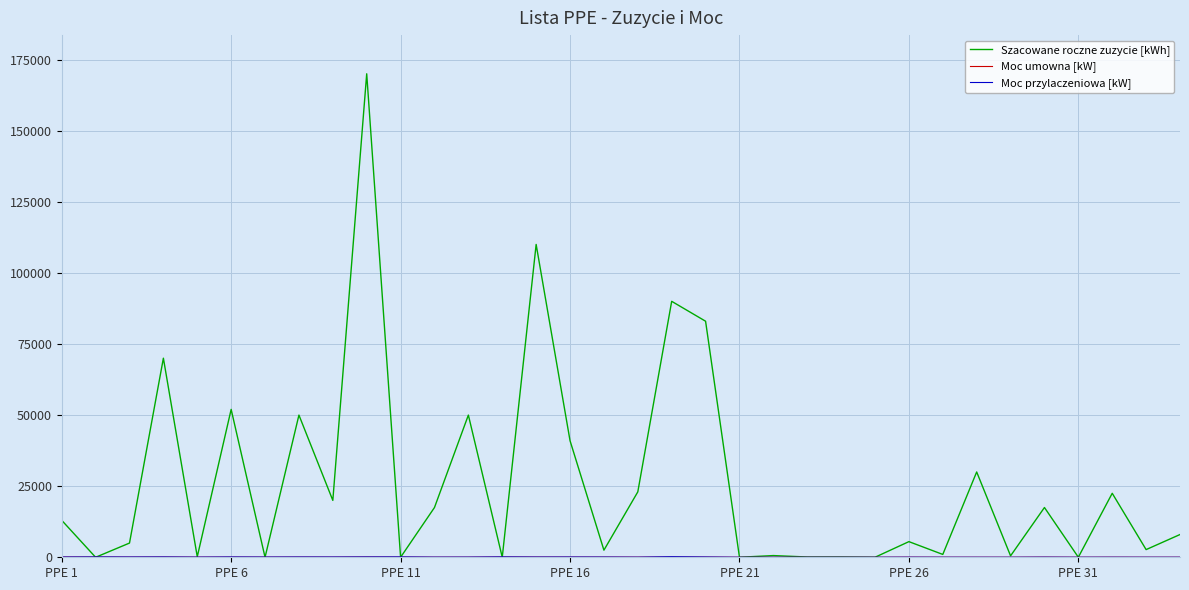

Which series has the widest spread of values?

Szacowane roczne zuzycie [kWh]